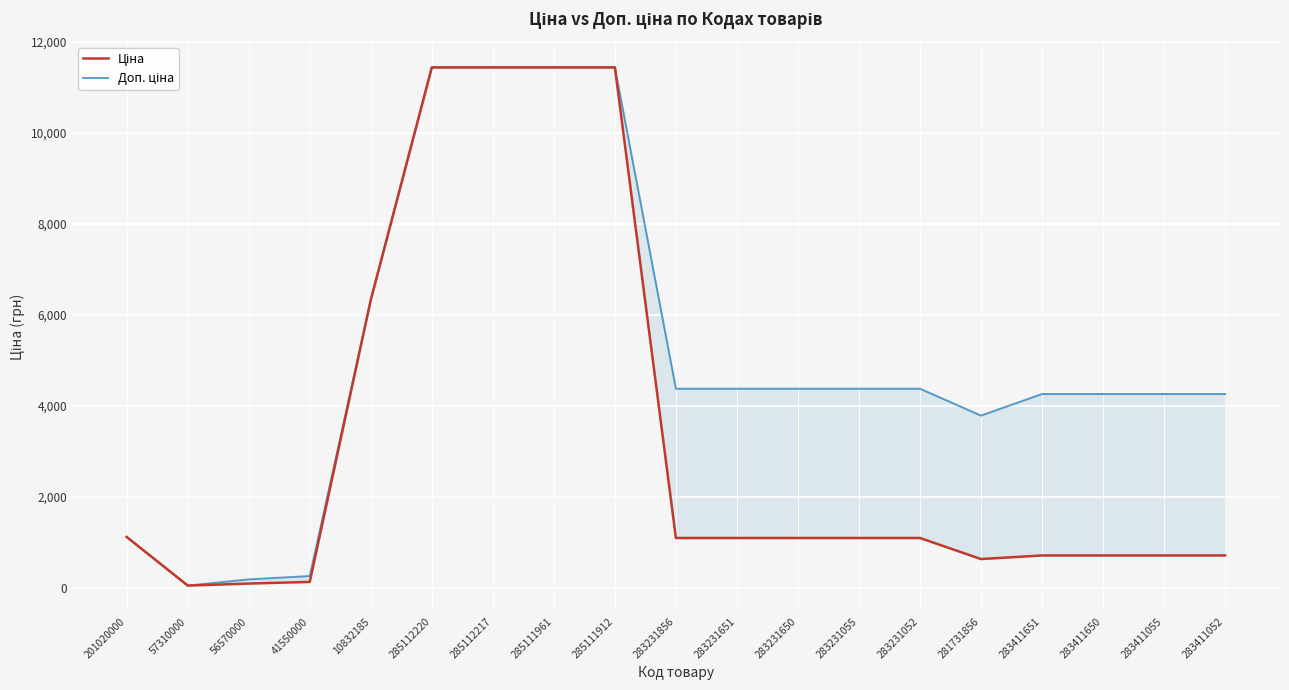

True or false: Доп. ціна and Ціна intersect in this chart.

False